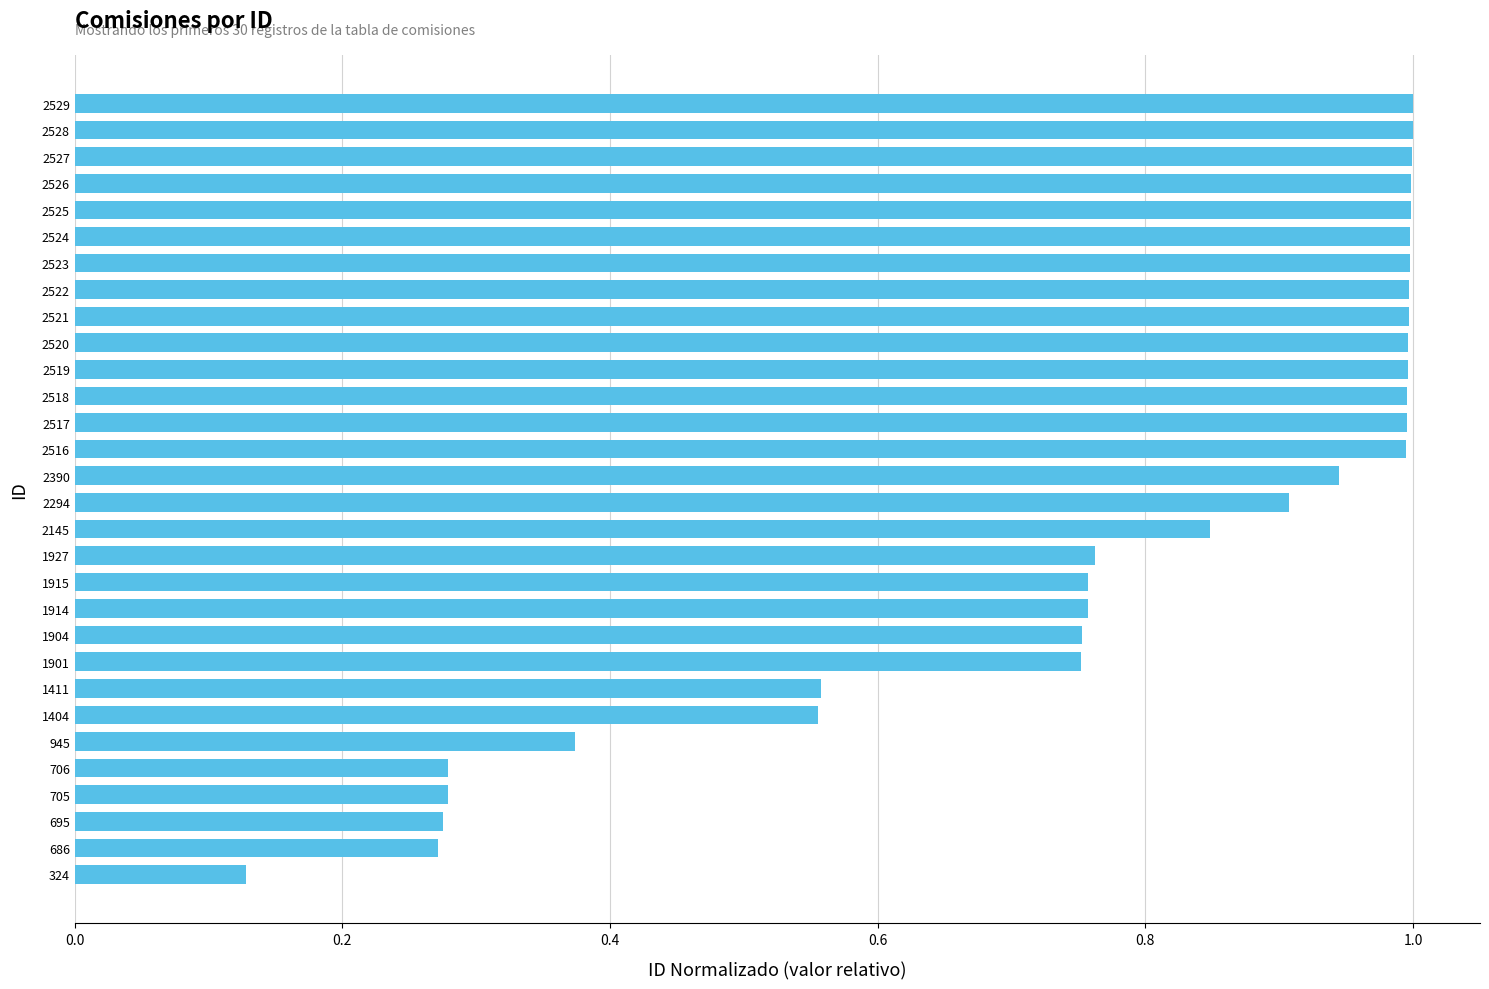

At which label is the value closest to 0?

324